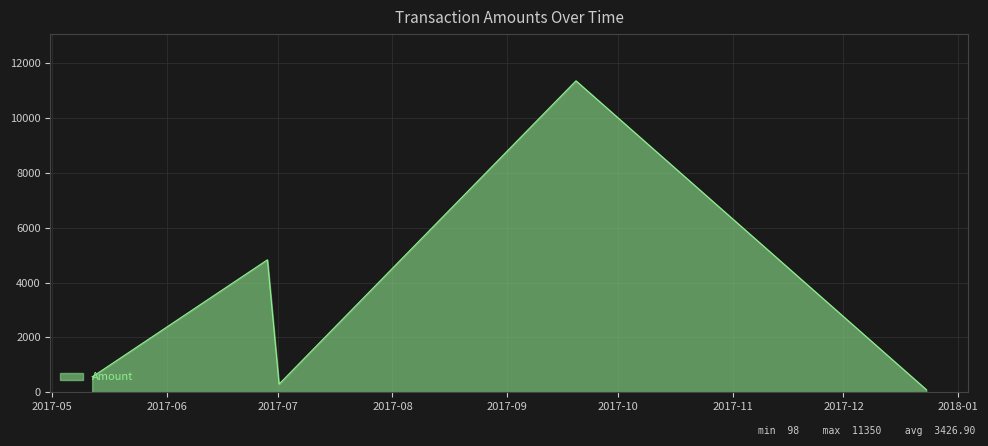

How many distinct data groups are displayed?

1